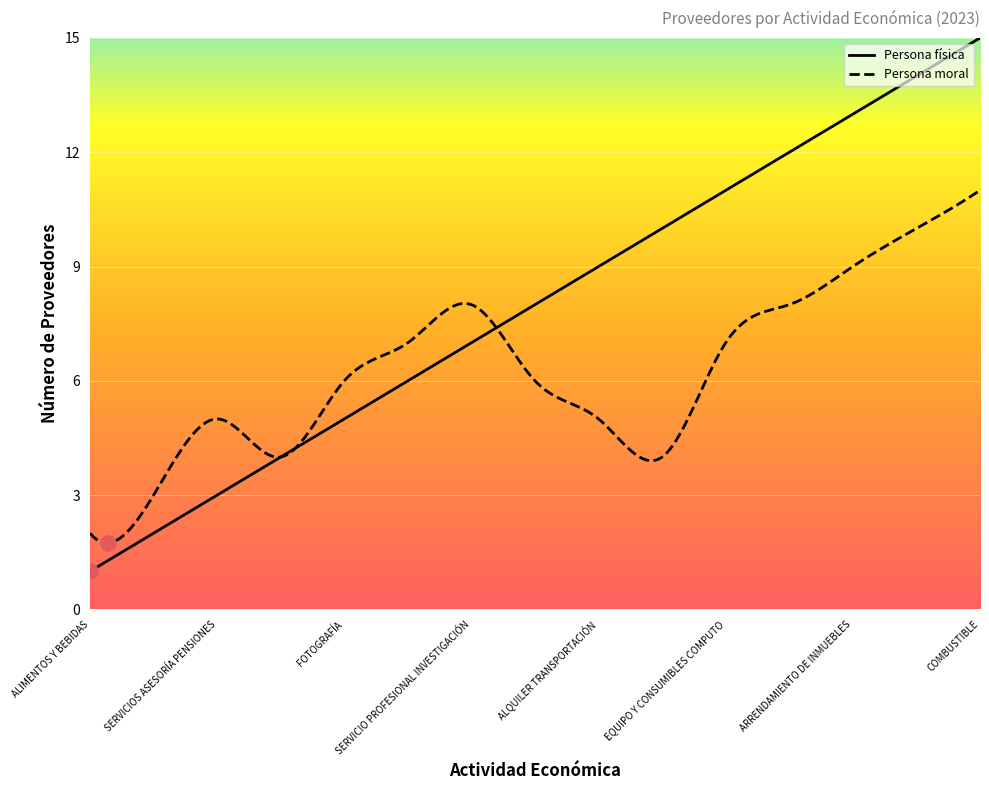

Which series contains the highest Y value?

Persona física